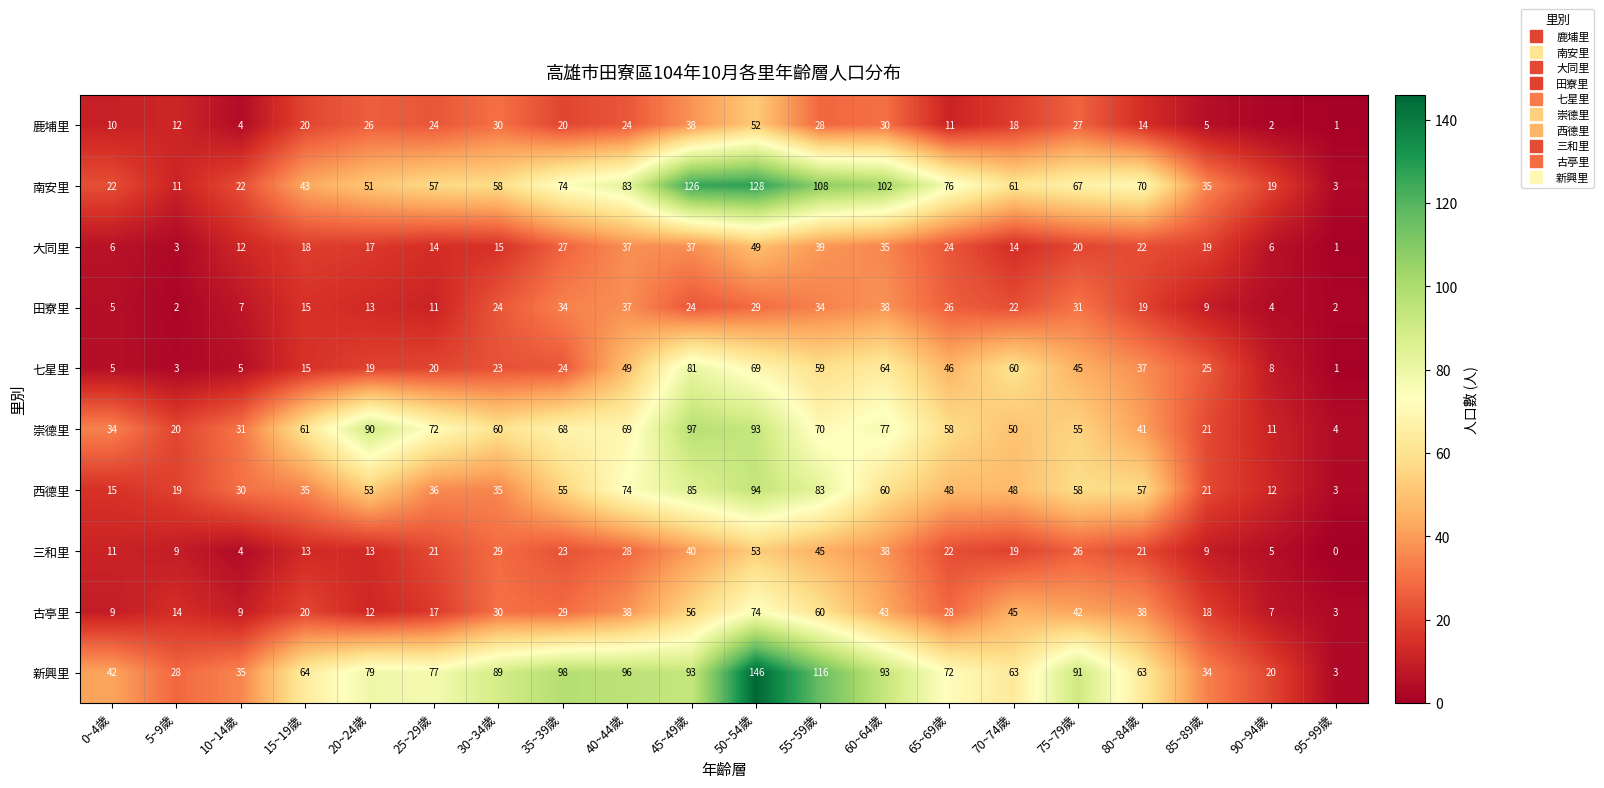

At 45~49歲, list the series in order from smallest to largest.

田寮里, 大同里, 鹿埔里, 三和里, 古亭里, 七星里, 西德里, 新興里, 崇德里, 南安里